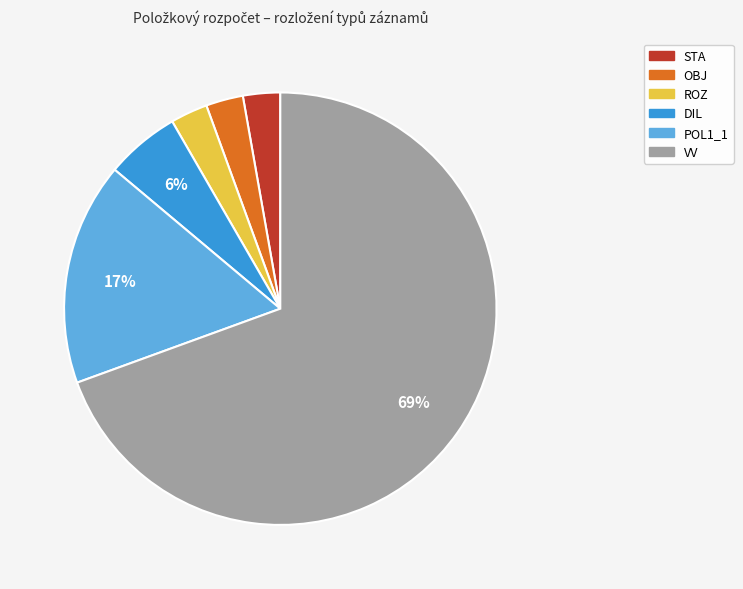

What is the largest slice in the pie chart?

VV